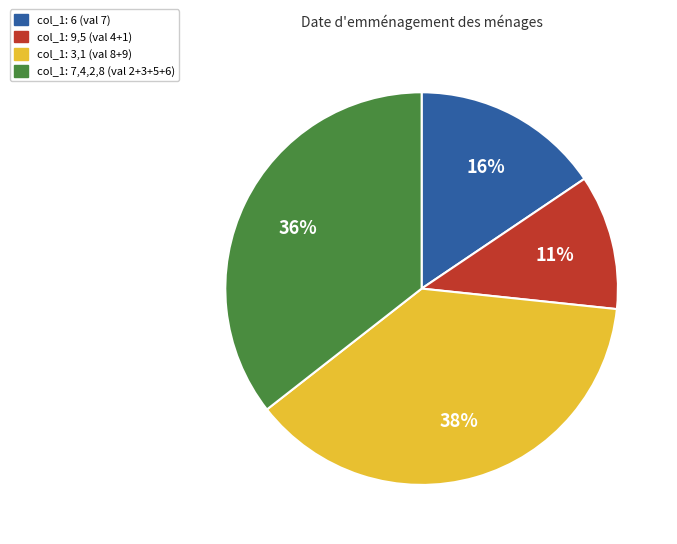

How many slices are in this pie chart?

4